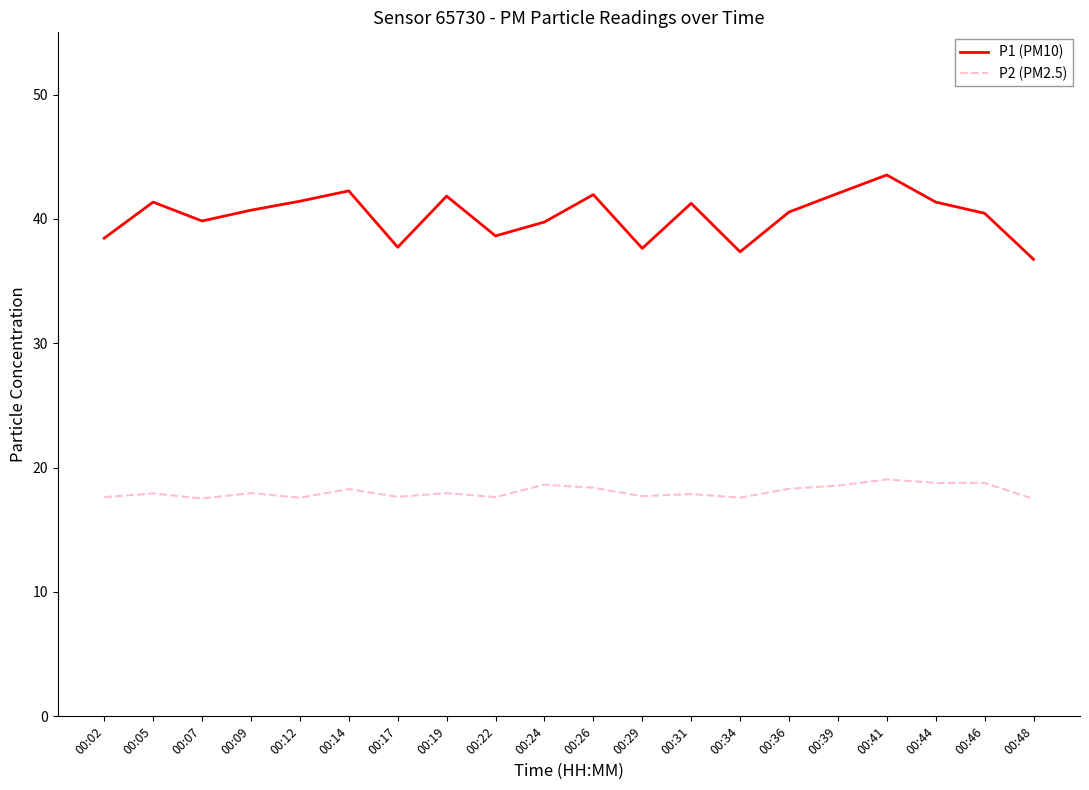

What is the difference between the highest and lowest values at 00:05?

23.4